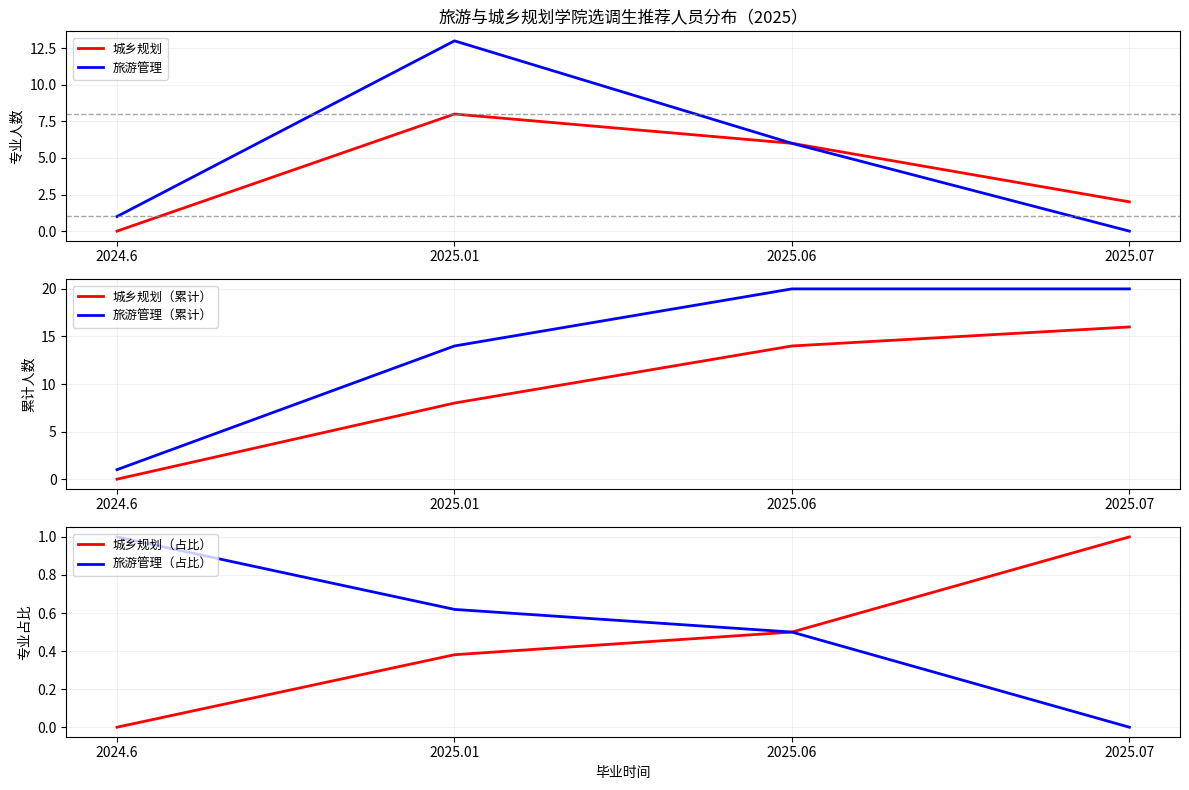

What is the difference between the maximum and minimum values in the 旅游管理 series?

13